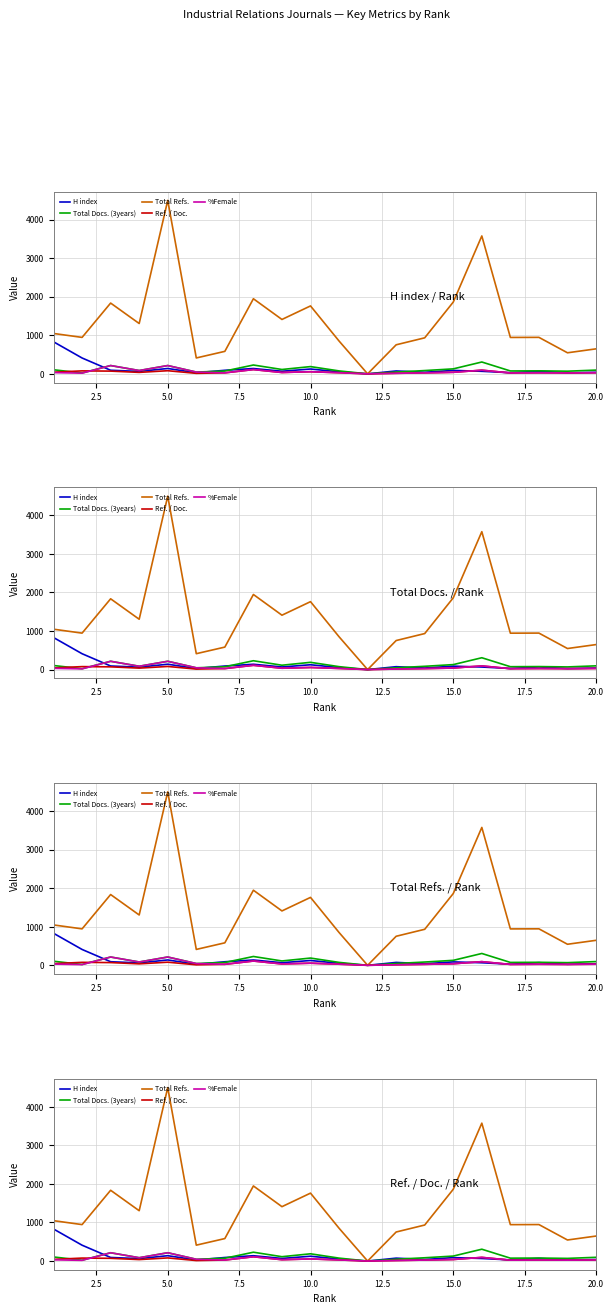

At which label is %Female closest to 107?

17.5